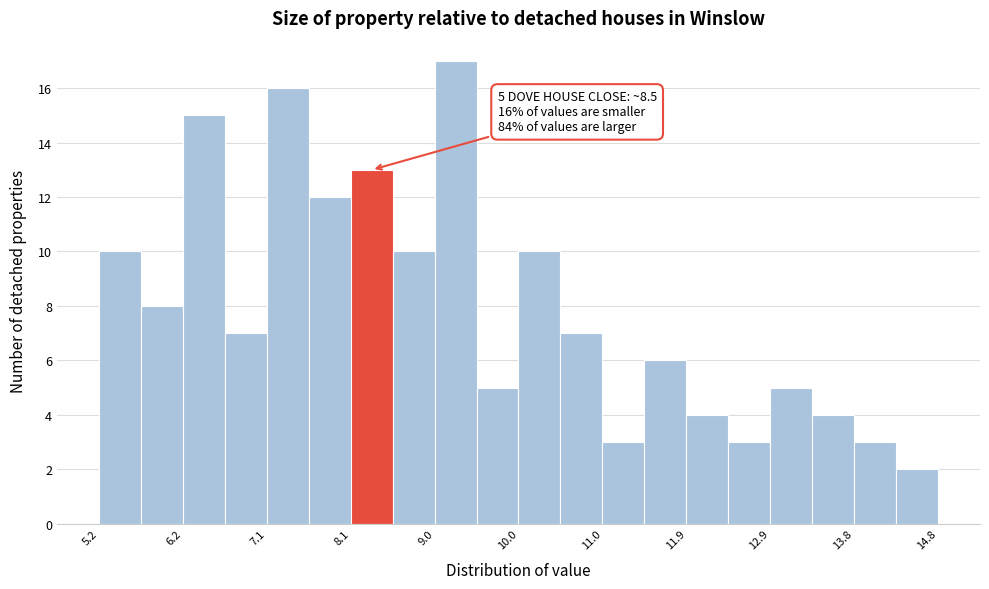

Which range on the x-axis has the tallest bar?

9.04 to 9.52